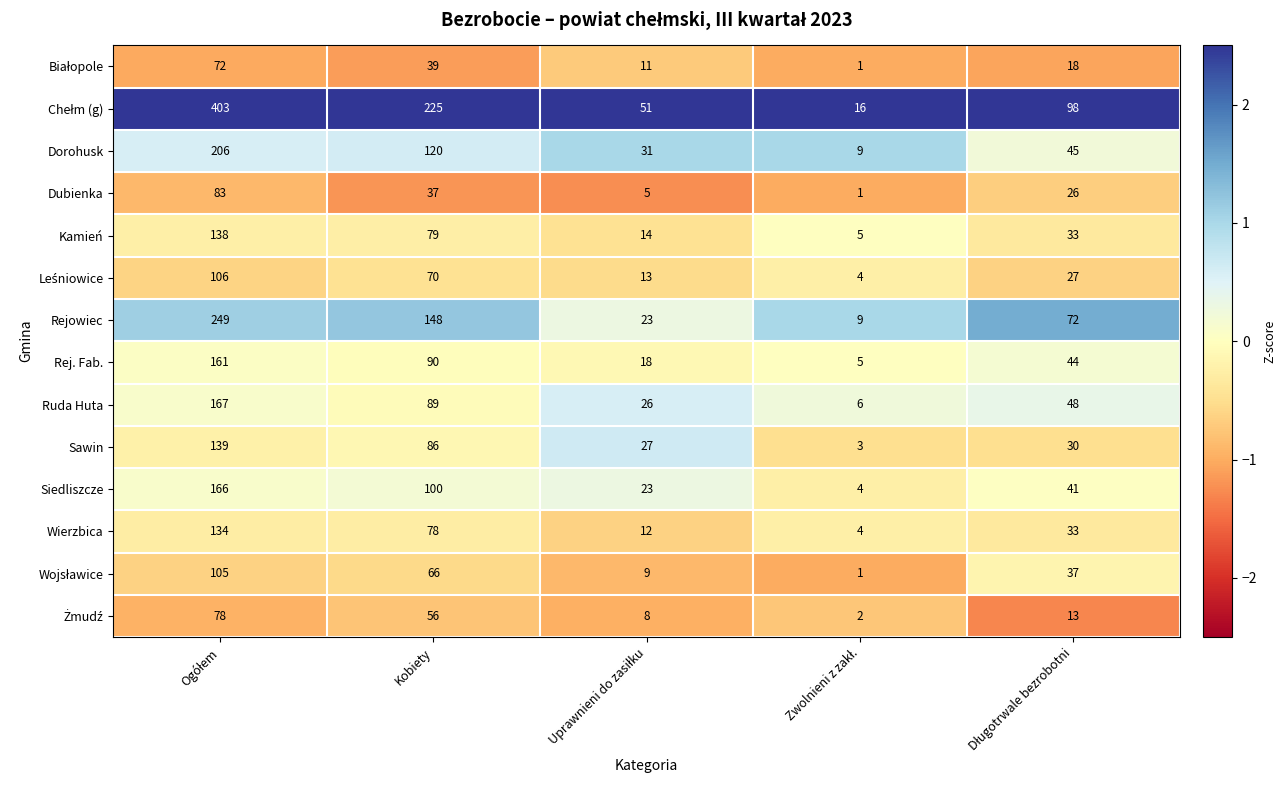

What is the average value of the Siedliszcze series?

67